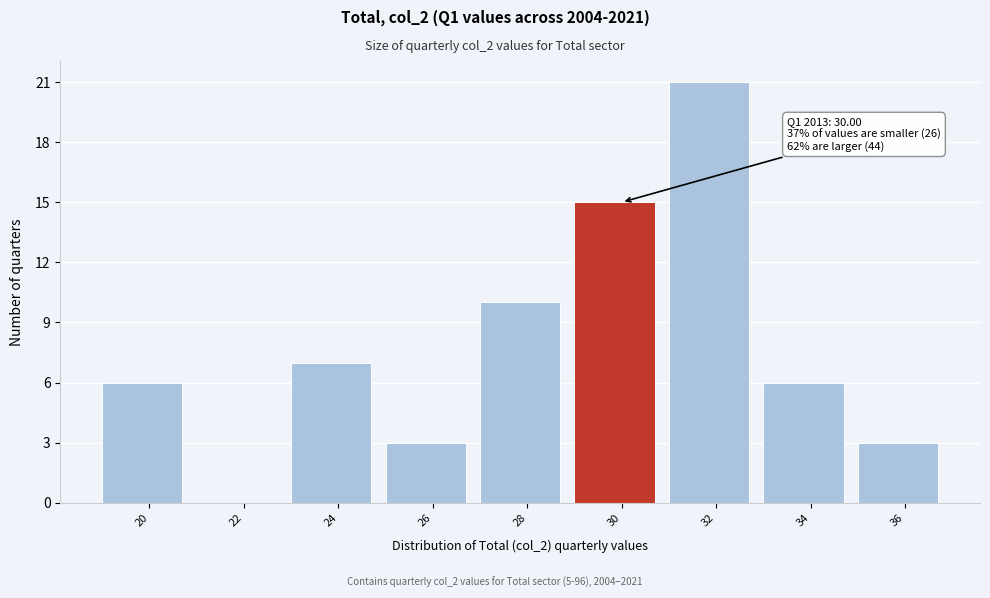

Reading left to right, extract all data points from this chart.

20=6	22=0	24=7	26=3	28=10	30=15	32=21	34=6	36=3